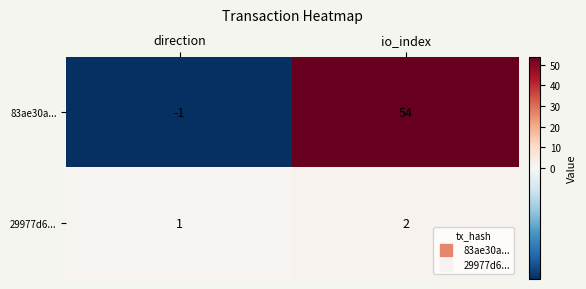

True or false: 29977d6... has a value of 1 at direction.

True